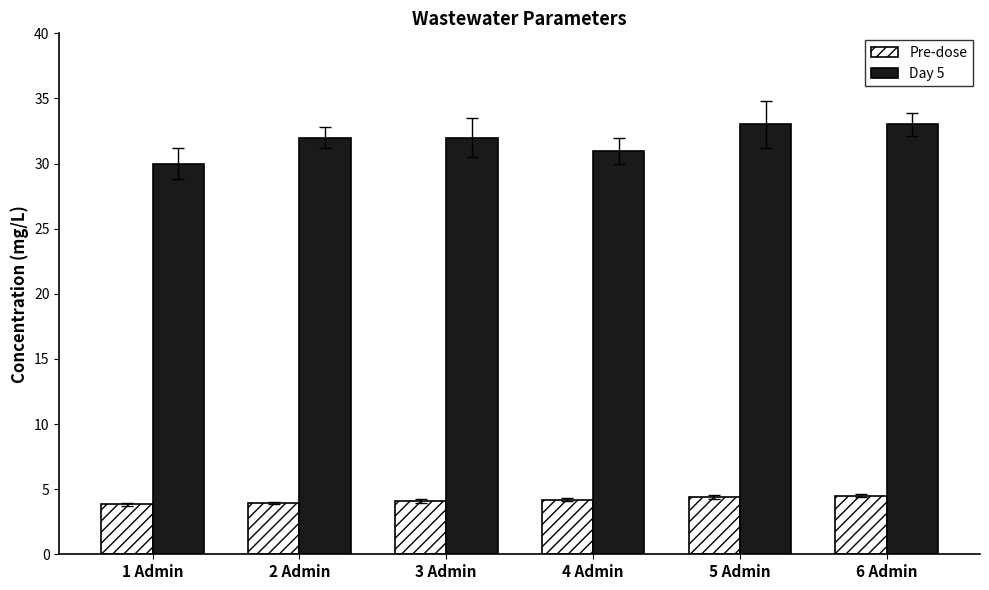

What is the value of the Day 5 bar at the 1st from the left?

30.0